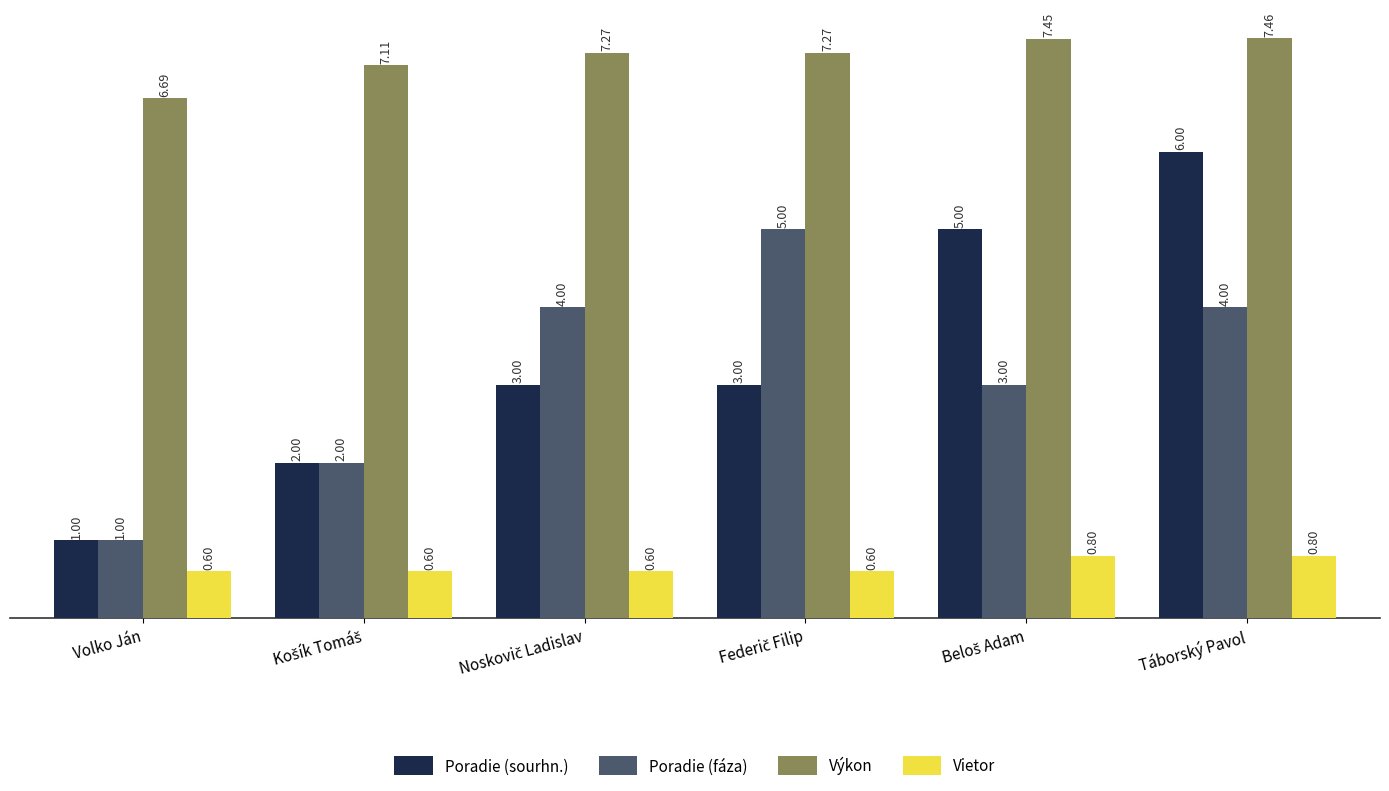

Which series has the widest spread of values?

Poradie (sourhn.)